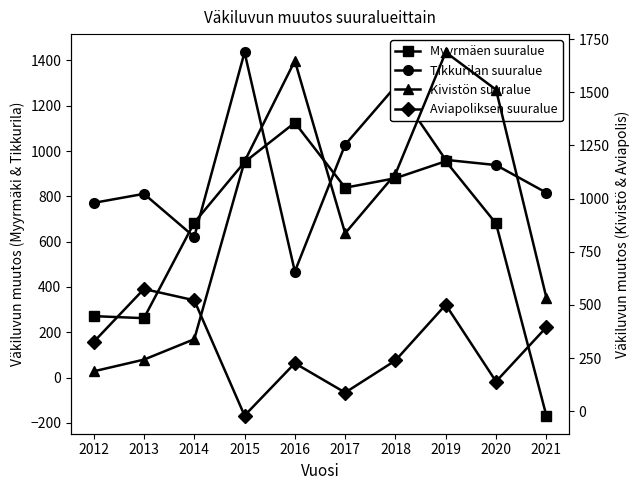

What are all the series names shown in the legend?

Myyrmäen suuralue, Tikkurilan suuralue, Kivistön suuralue, Aviapoliksen suuralue